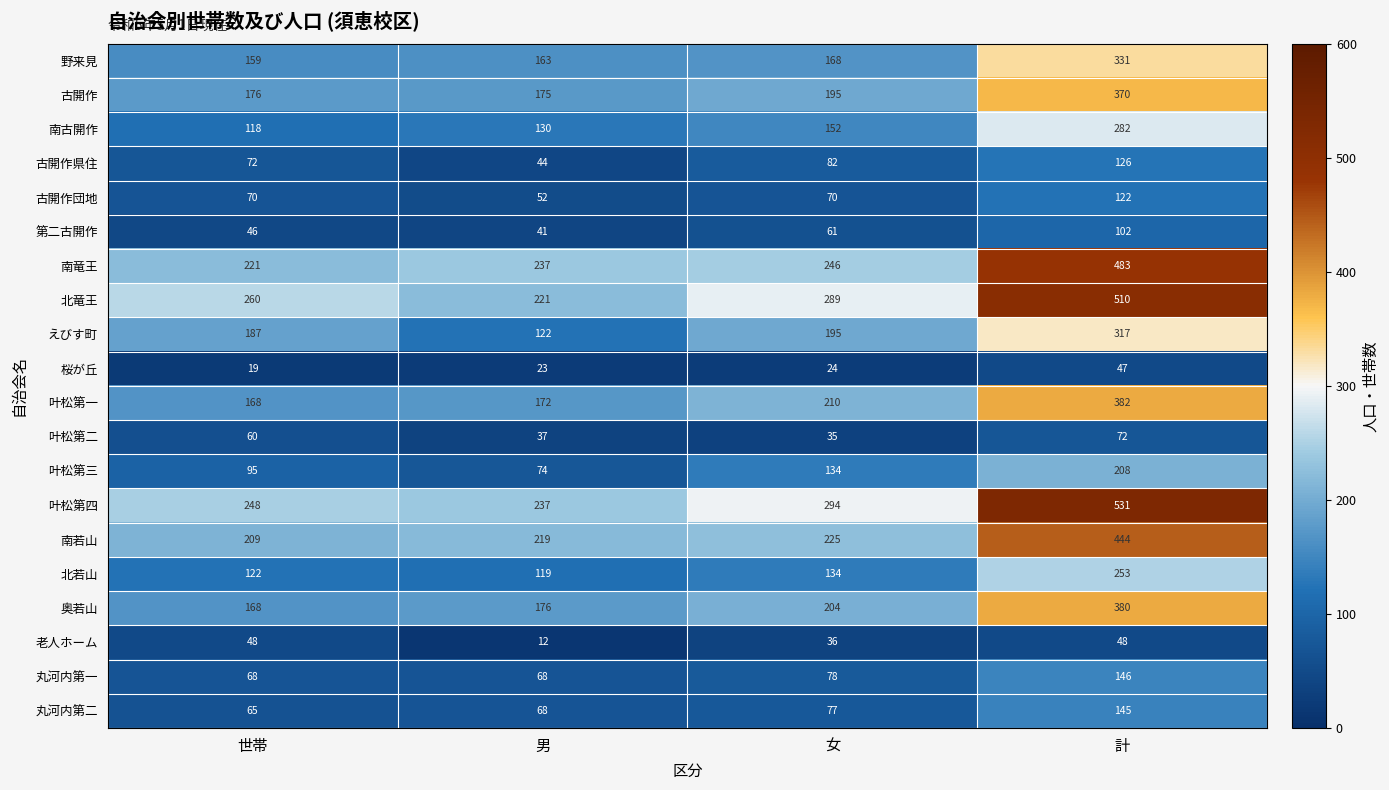

At how many categories does at least one series exceed 250?

3